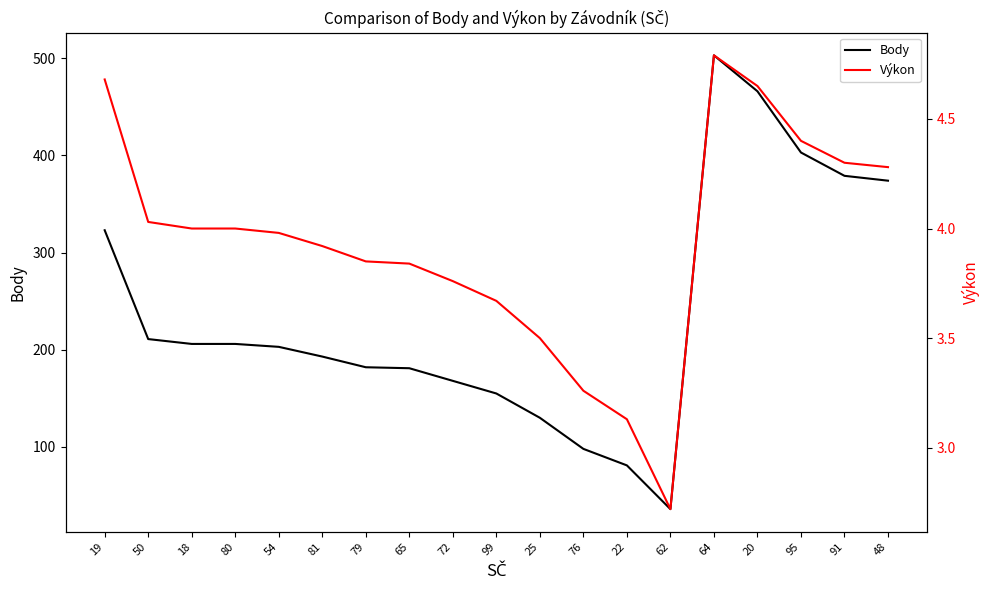

The value of Body at 54 is 203.0. True or false?

True